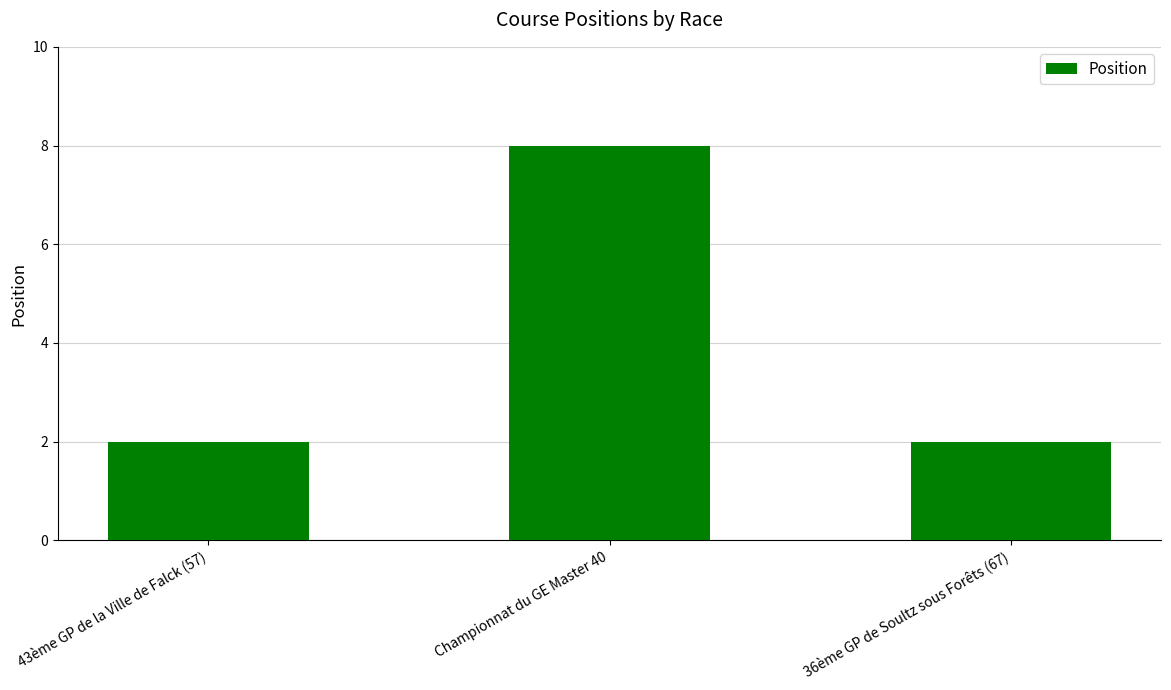

True or false: the data shows 0 at 43ème GP de la Ville de Falck (57).

False